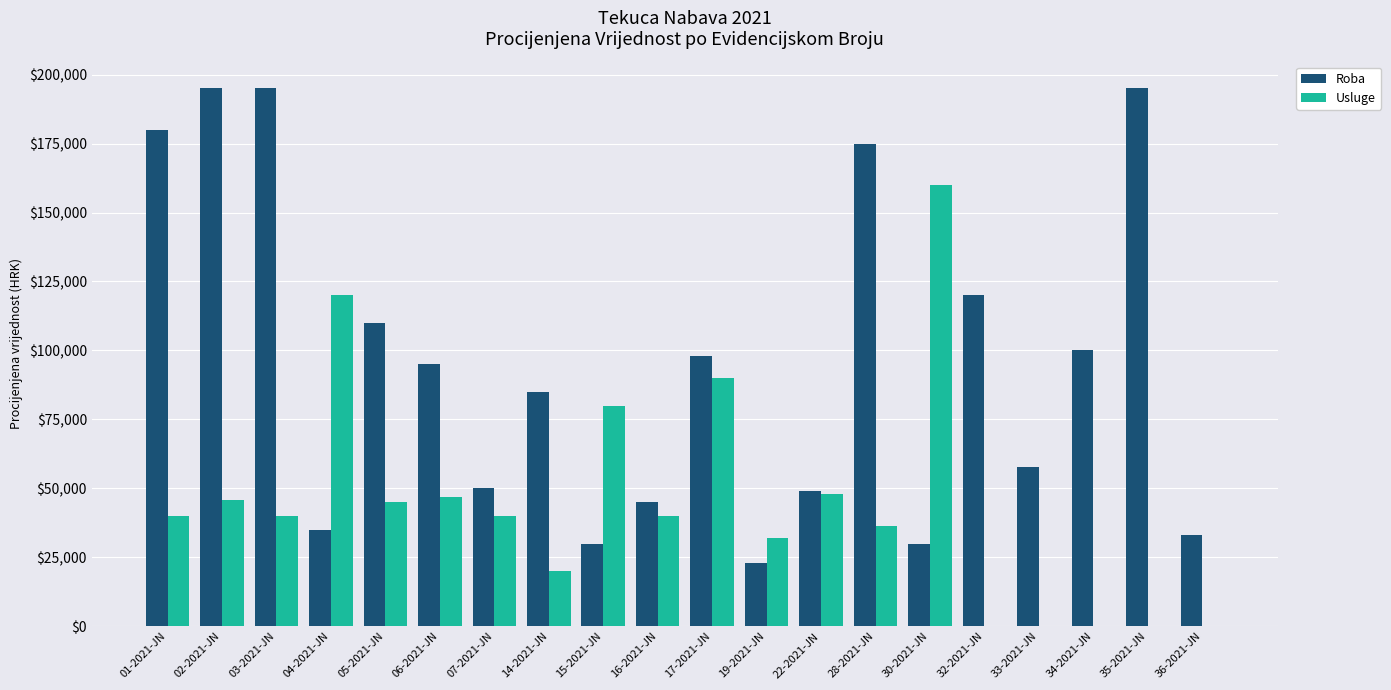

Which series has the widest spread of values?

Roba